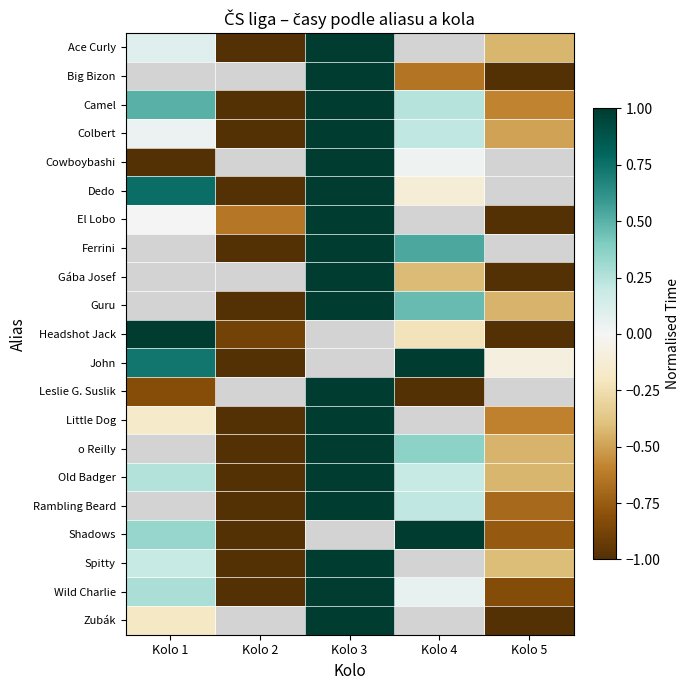

What is the difference between the maximum and second lowest values in the Camel series?

1.6